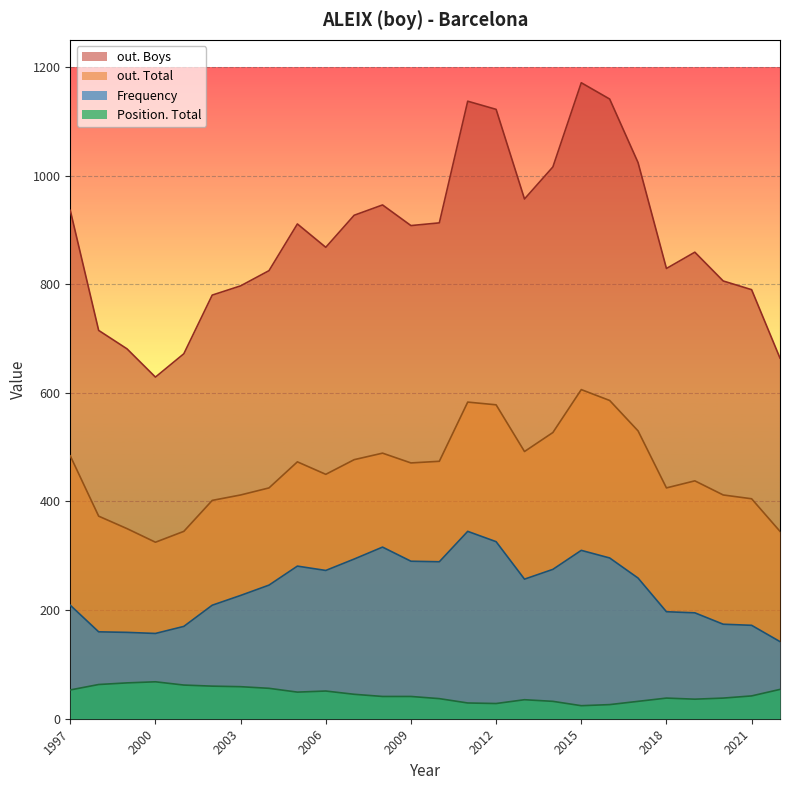

What is the smallest value displayed?

24